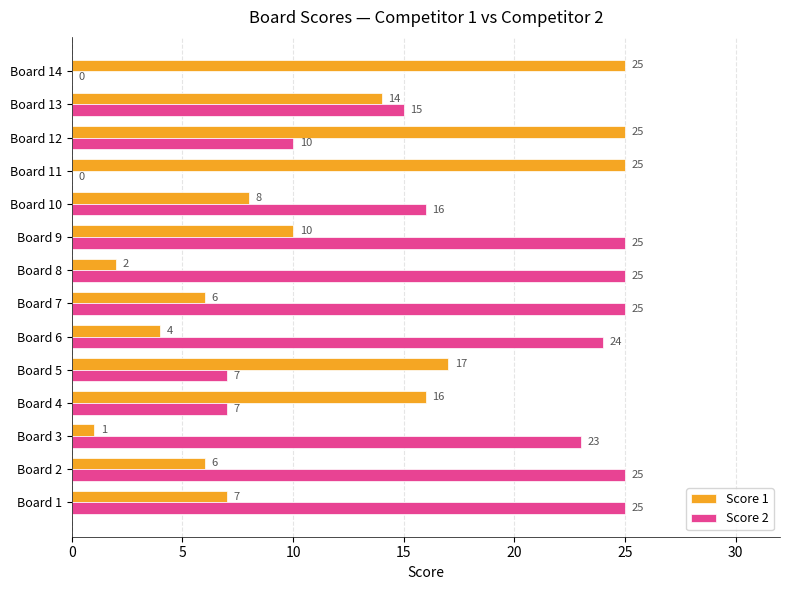

Which series has the largest total across all categories?

Score 2